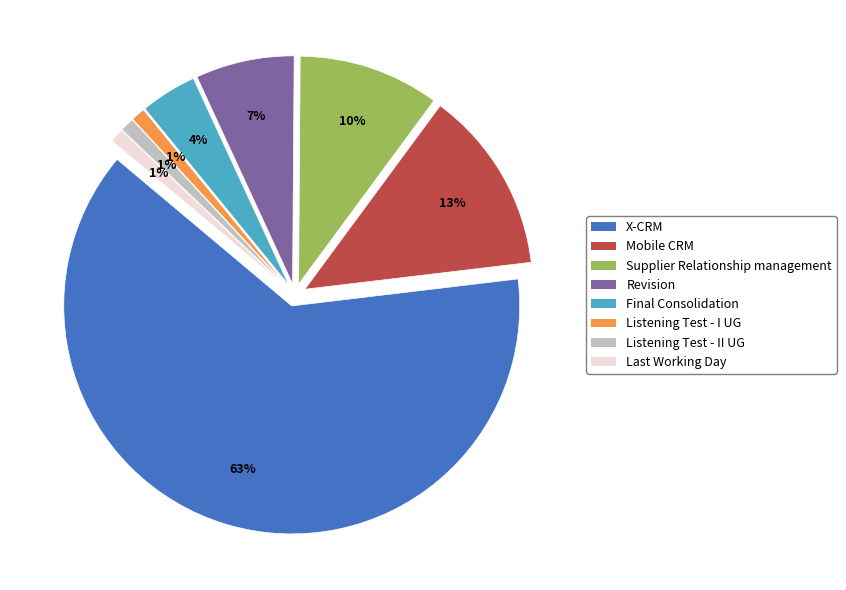

Which has a higher value, Mobile CRM or Listening Test - II UG?

Mobile CRM